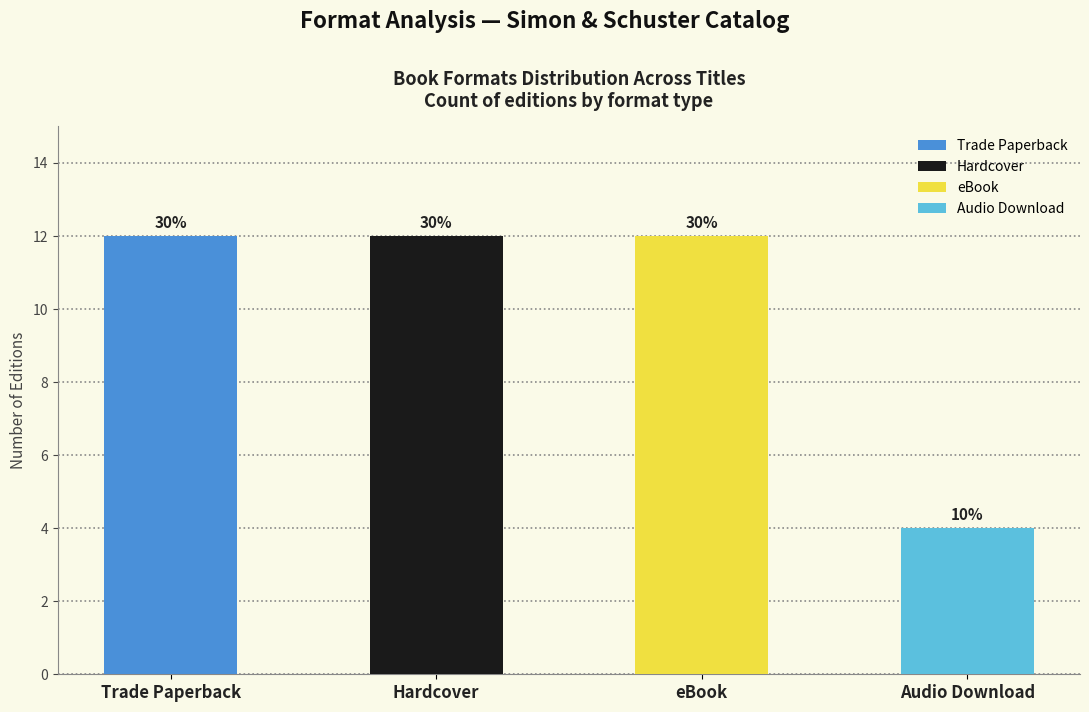

What is the value of the Hardcover bar at the 8th from the left?

12